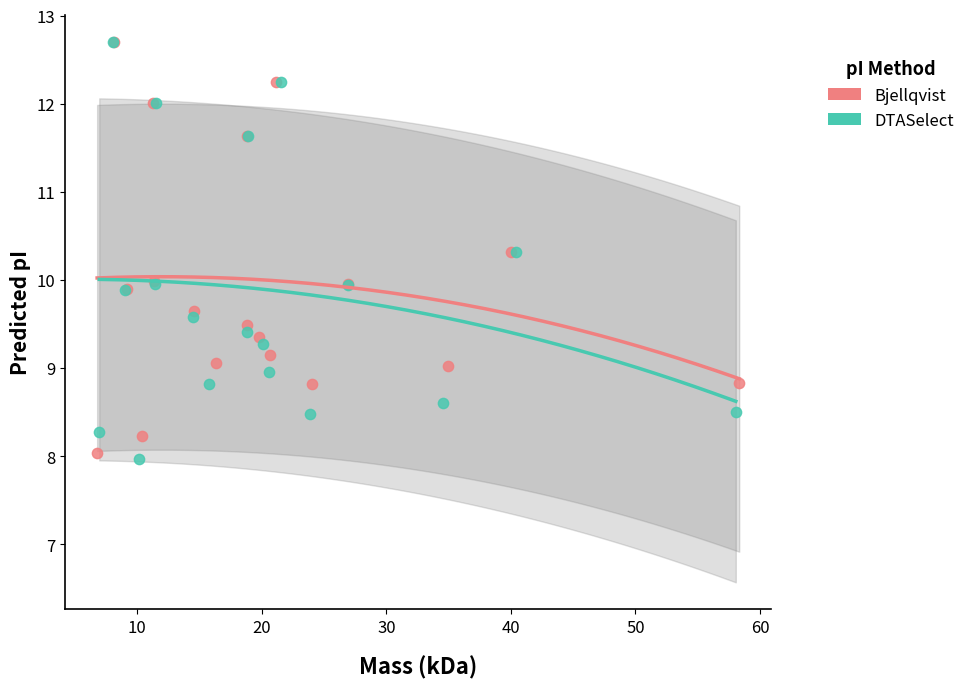

What are all the series names shown in the legend?

Bjellqvist, DTASelect